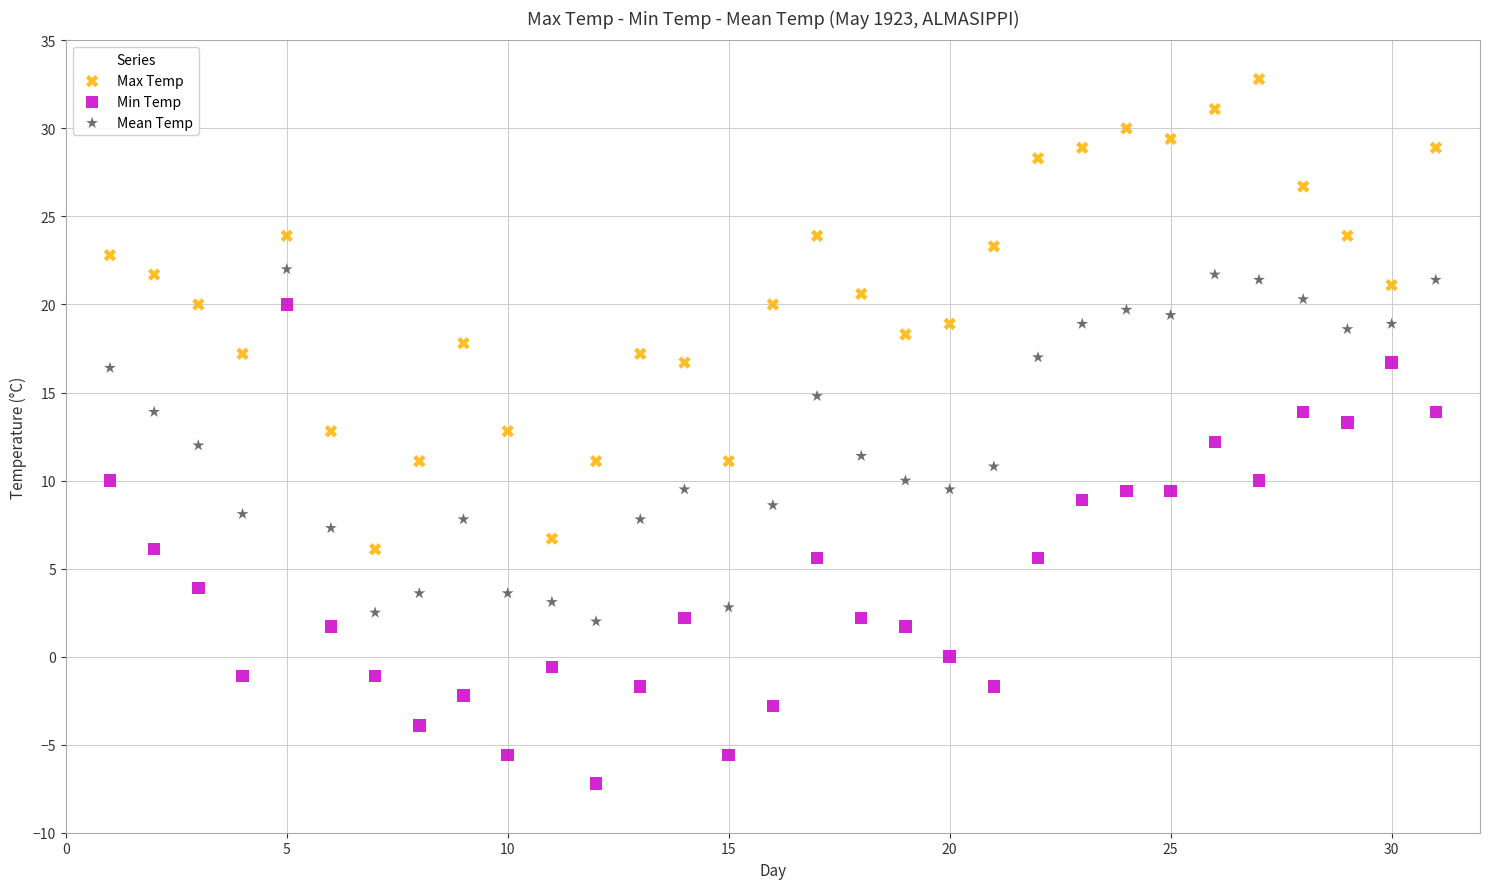

Which series reaches the maximum Y coordinate?

Max Temp